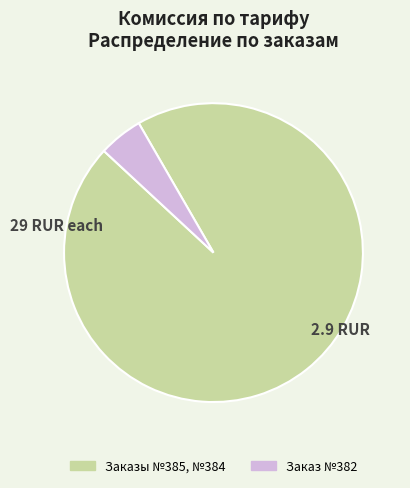

Is there a majority slice in this chart?

Yes